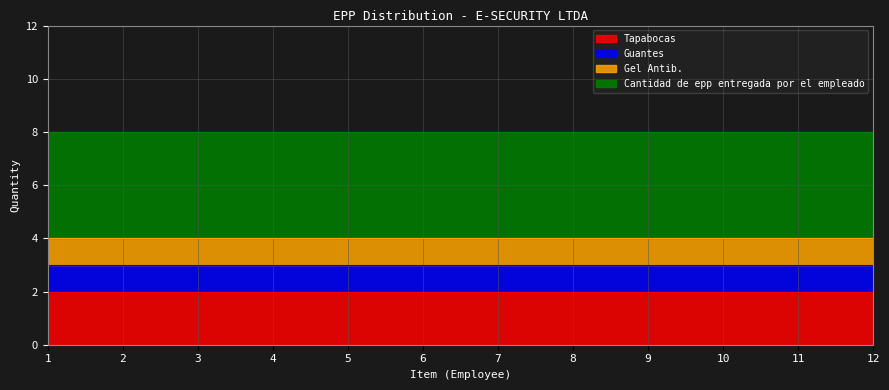

Reading left to right, extract all data points from this chart.

Tapabocas: 1=2	2=2	3=2	4=2	5=2	6=2	7=2	8=2	9=2	10=2	11=2	12=2
Guantes: 1=1	2=1	3=1	4=1	5=1	6=1	7=1	8=1	9=1	10=1	11=1	12=1
Gel Antib.: 1=1	2=1	3=1	4=1	5=1	6=1	7=1	8=1	9=1	10=1	11=1	12=1
Cantidad de epp entregada por el empleado: 1=4	2=4	3=4	4=4	5=4	6=4	7=4	8=4	9=4	10=4	11=4	12=4